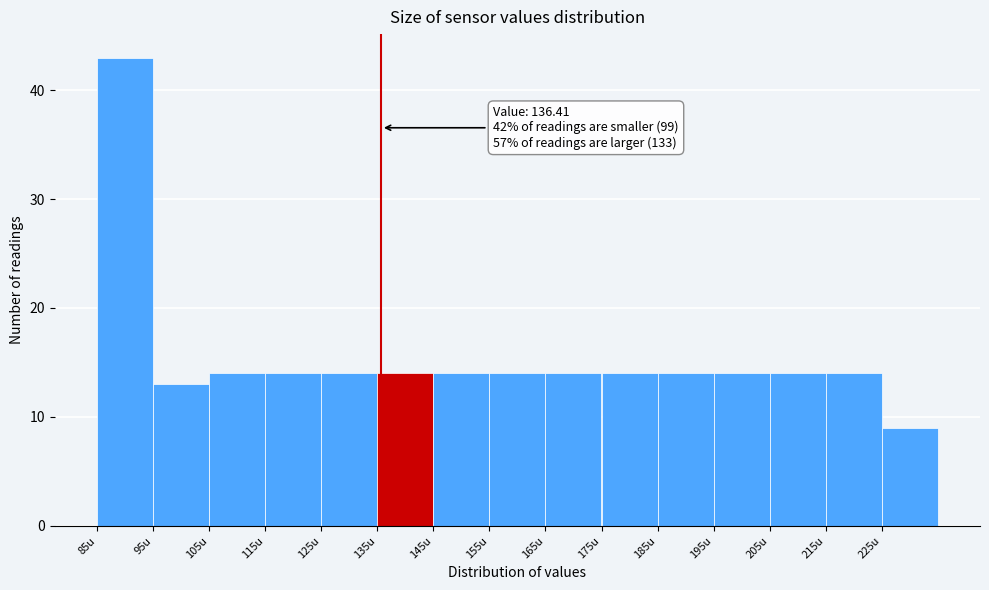

Over which range of the x-axis is the bar tallest?

86 to 96